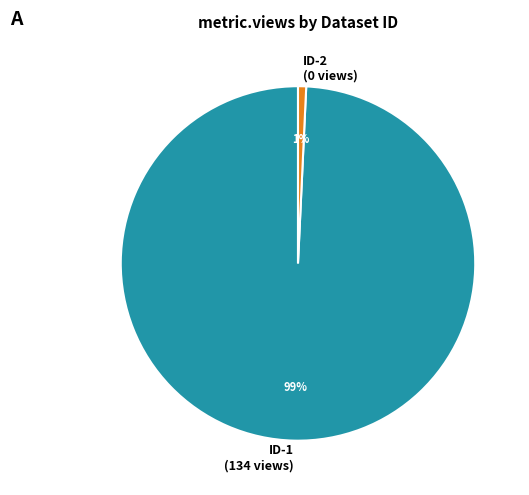

Is there a majority slice in this chart?

Yes